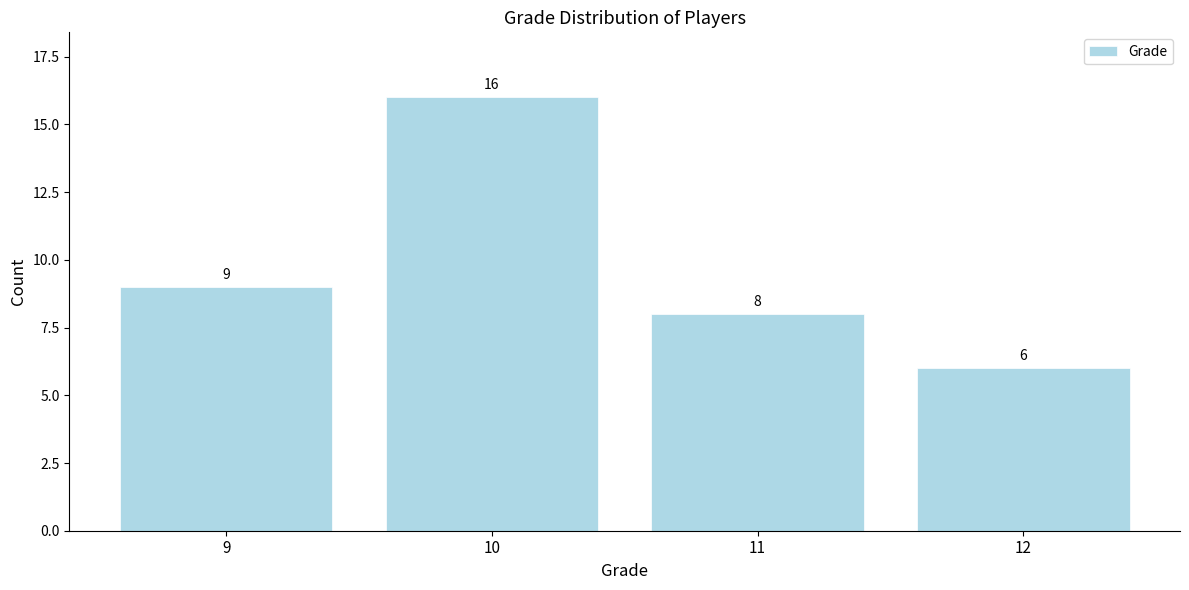

Reading right to left, transcribe all the data shown in this chart.

6	8	16	9